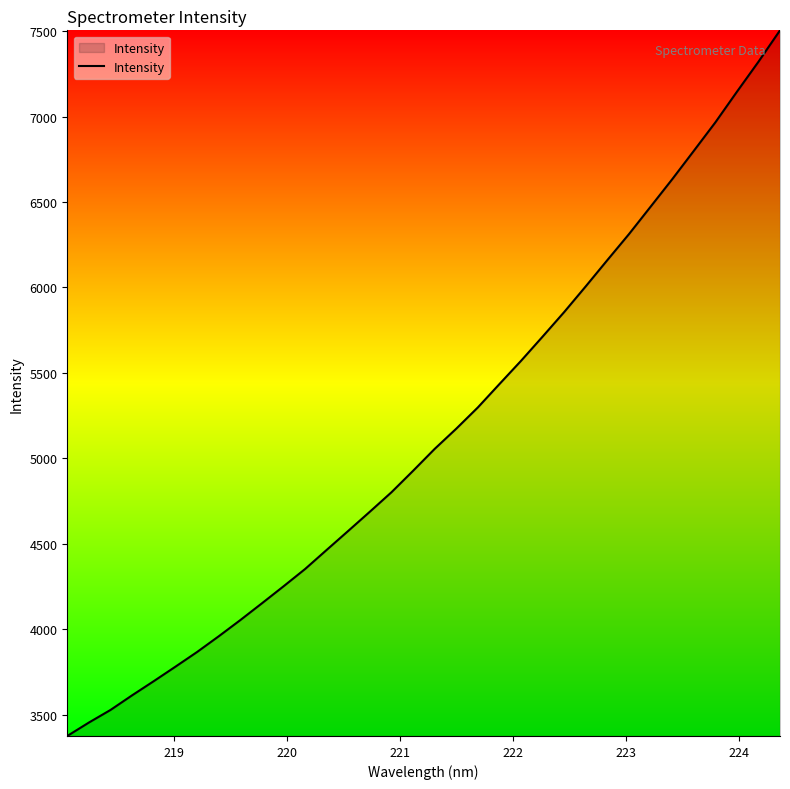

What is the greatest value displayed?

7504.6